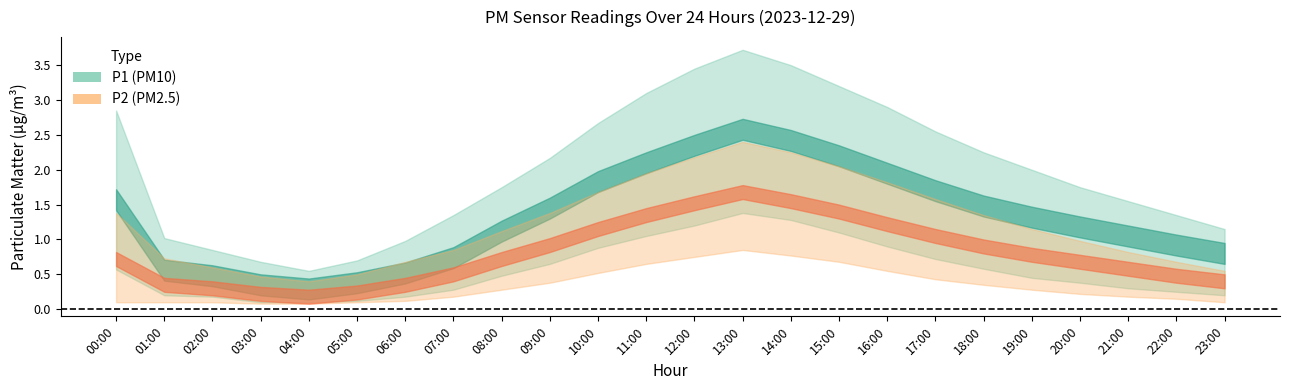

At how many categories does at least one series exceed 1?

19